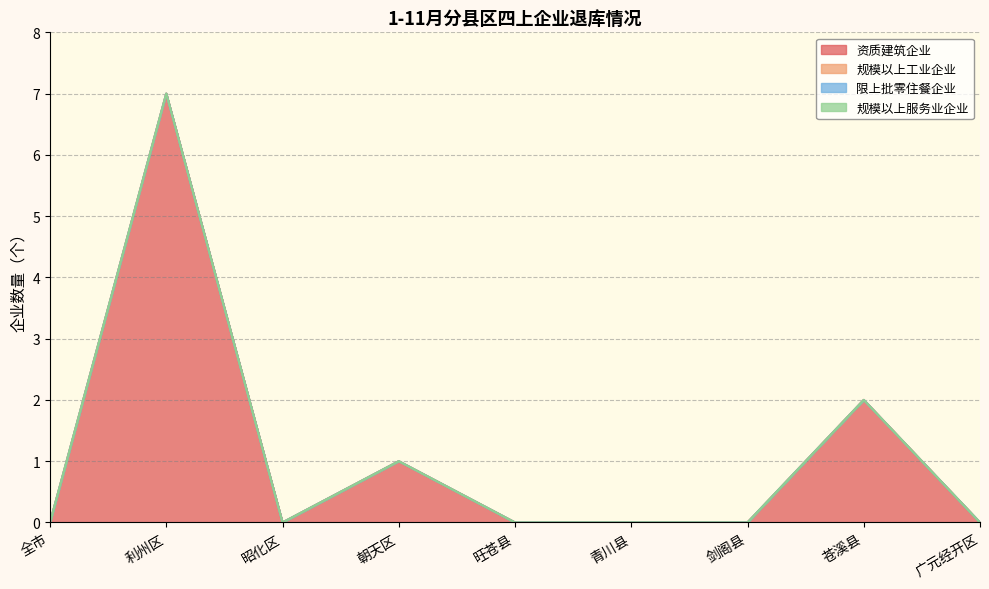

Where is 规模以上工业企业 nearest to the value 0?

全市